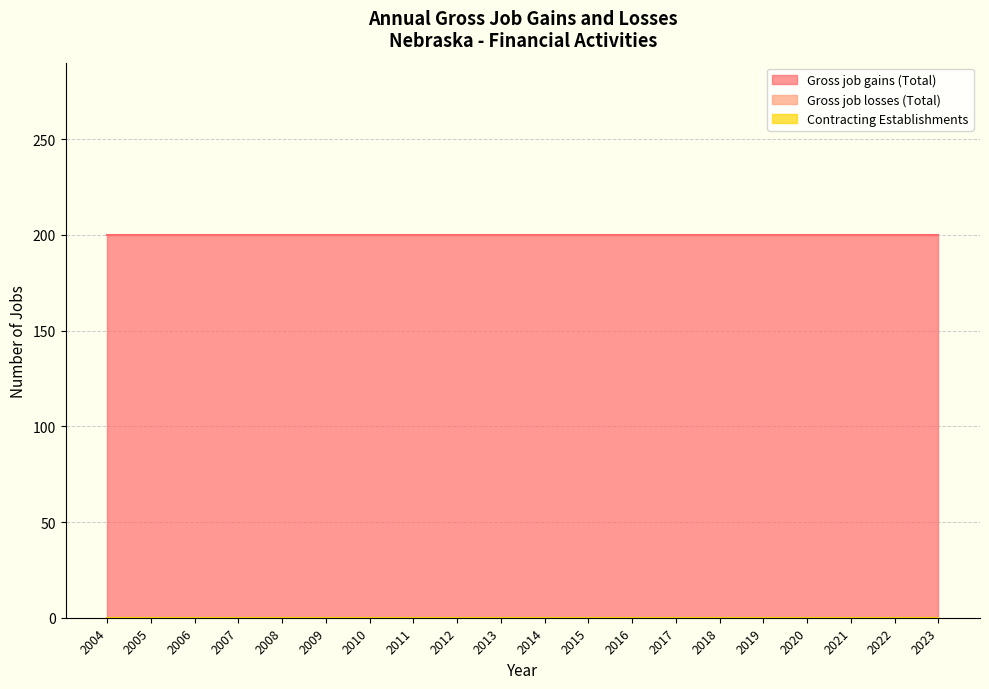

What is the value of the Gross job gains (Total) point at the 8th from the left?

200